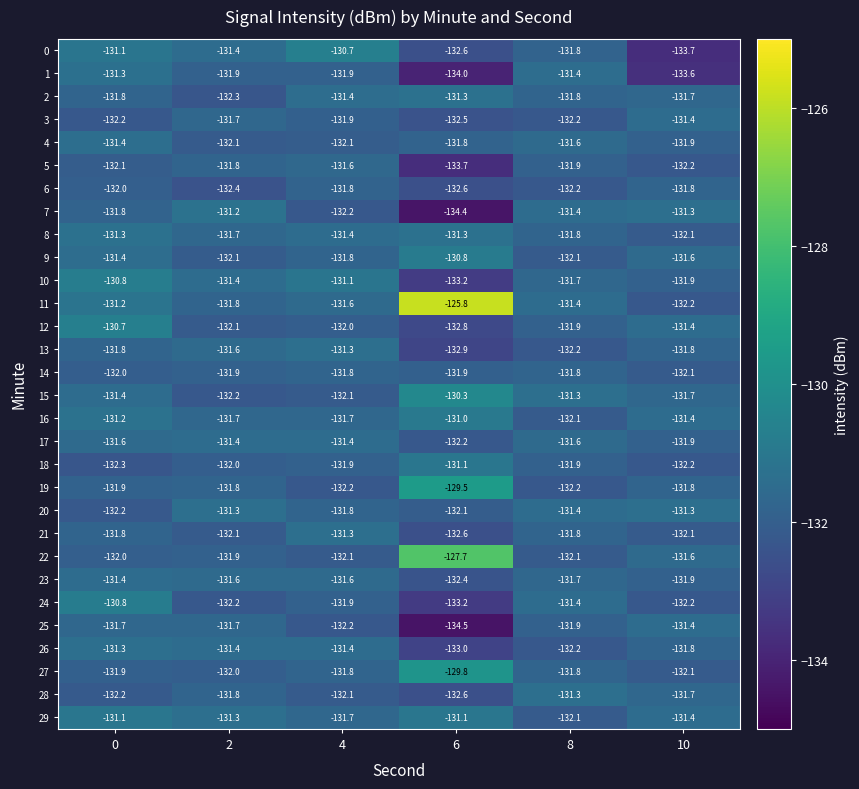

Which series has the largest total across all categories?

11